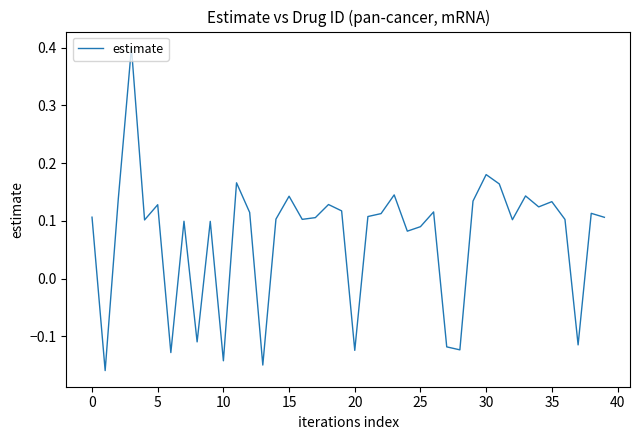

What is the greatest value displayed?

0.4